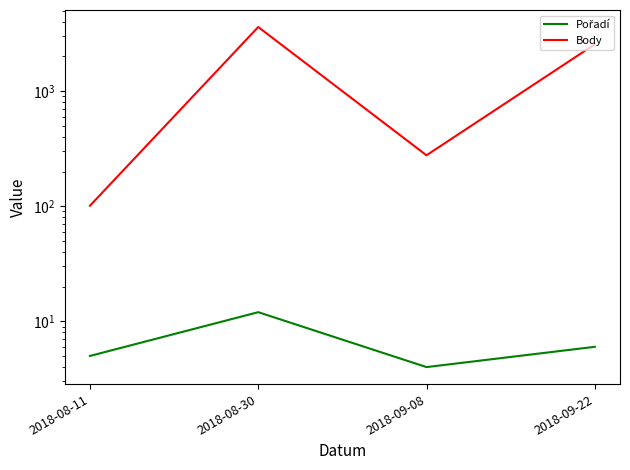

True or false: Pořadí and Body cross at least once.

False